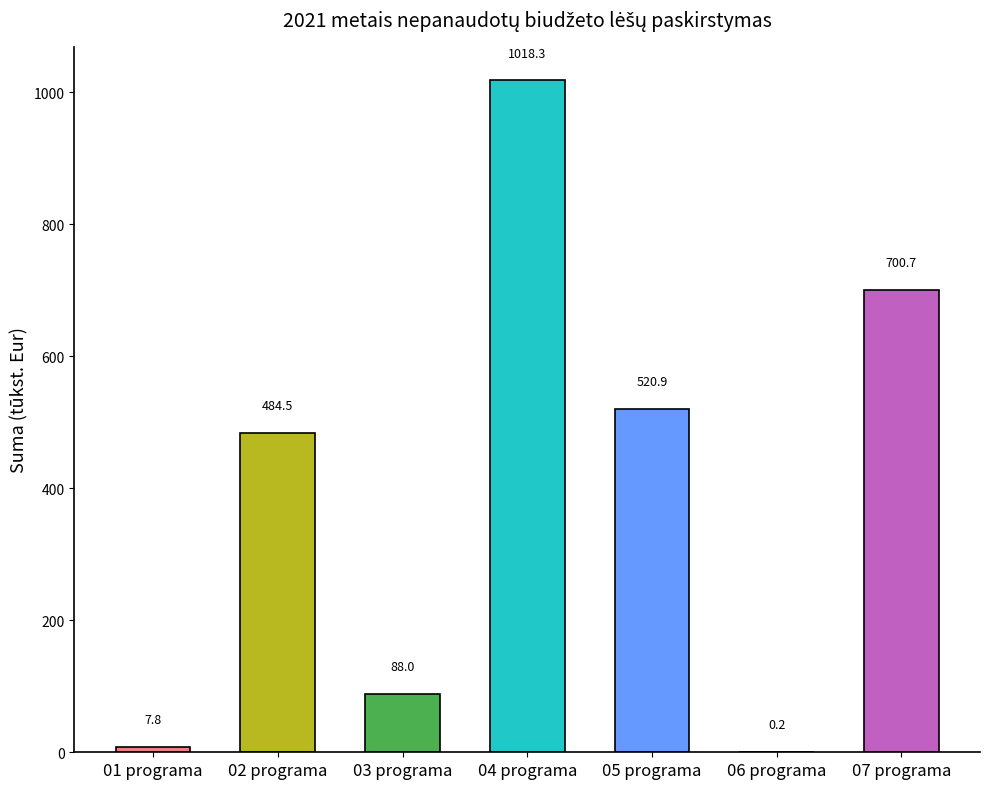

What is the sum of all values?

2820.4